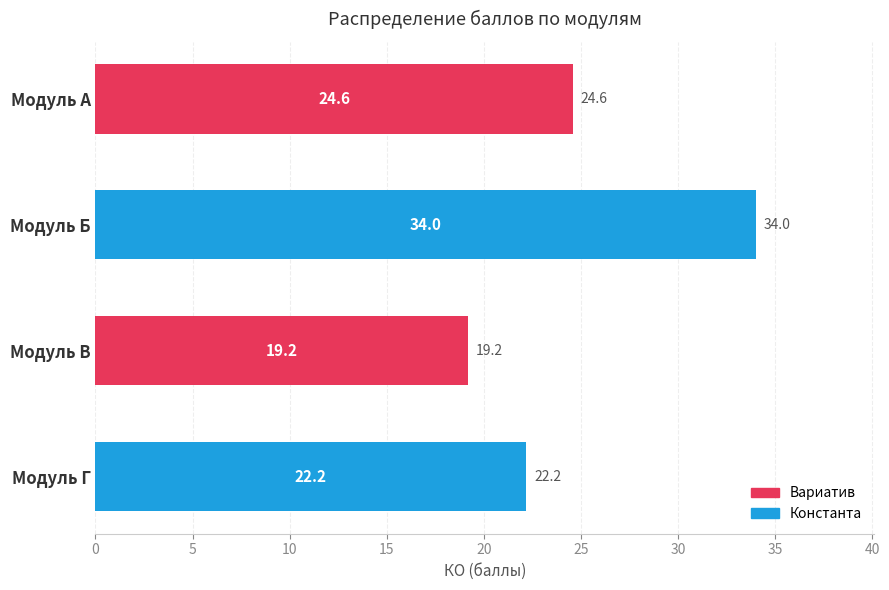

At which label is the value closest to 26?

Модуль А